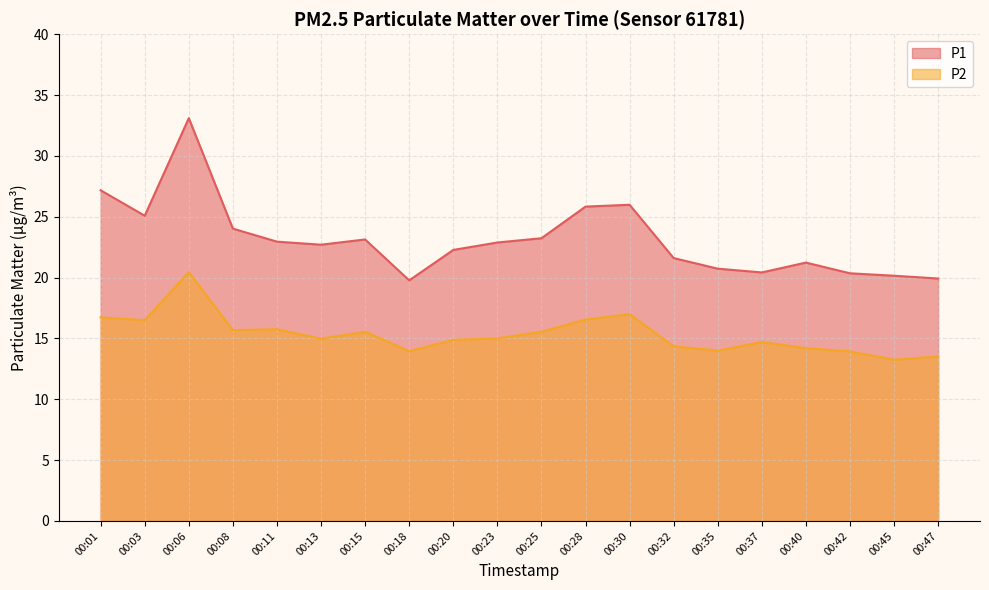

At which category does P1 reach its first local peak?

00:06